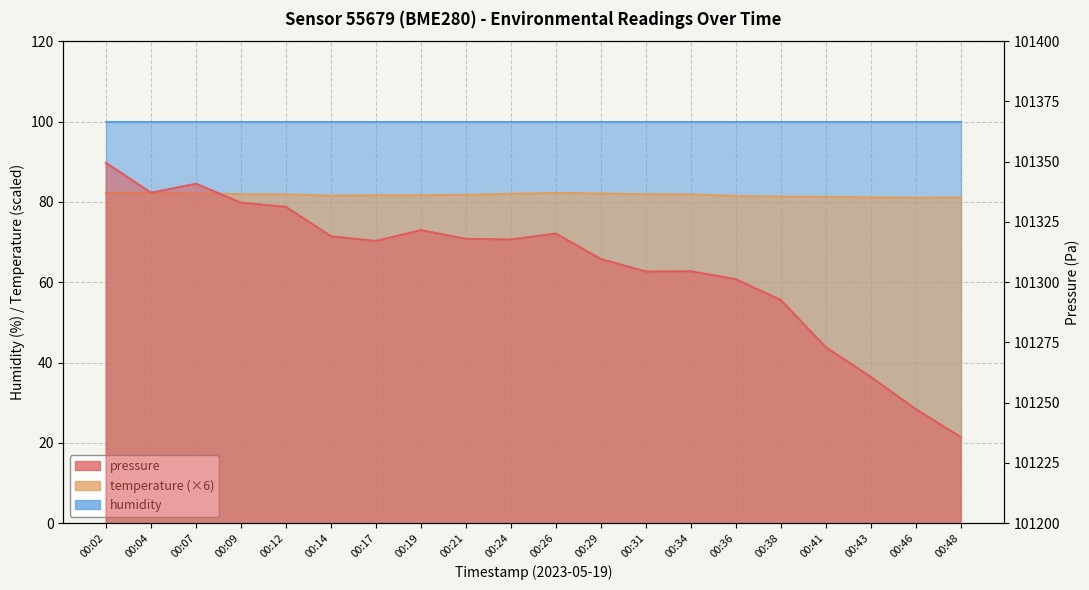

What is the value of the pressure point at the 4th from the left?

101333.0